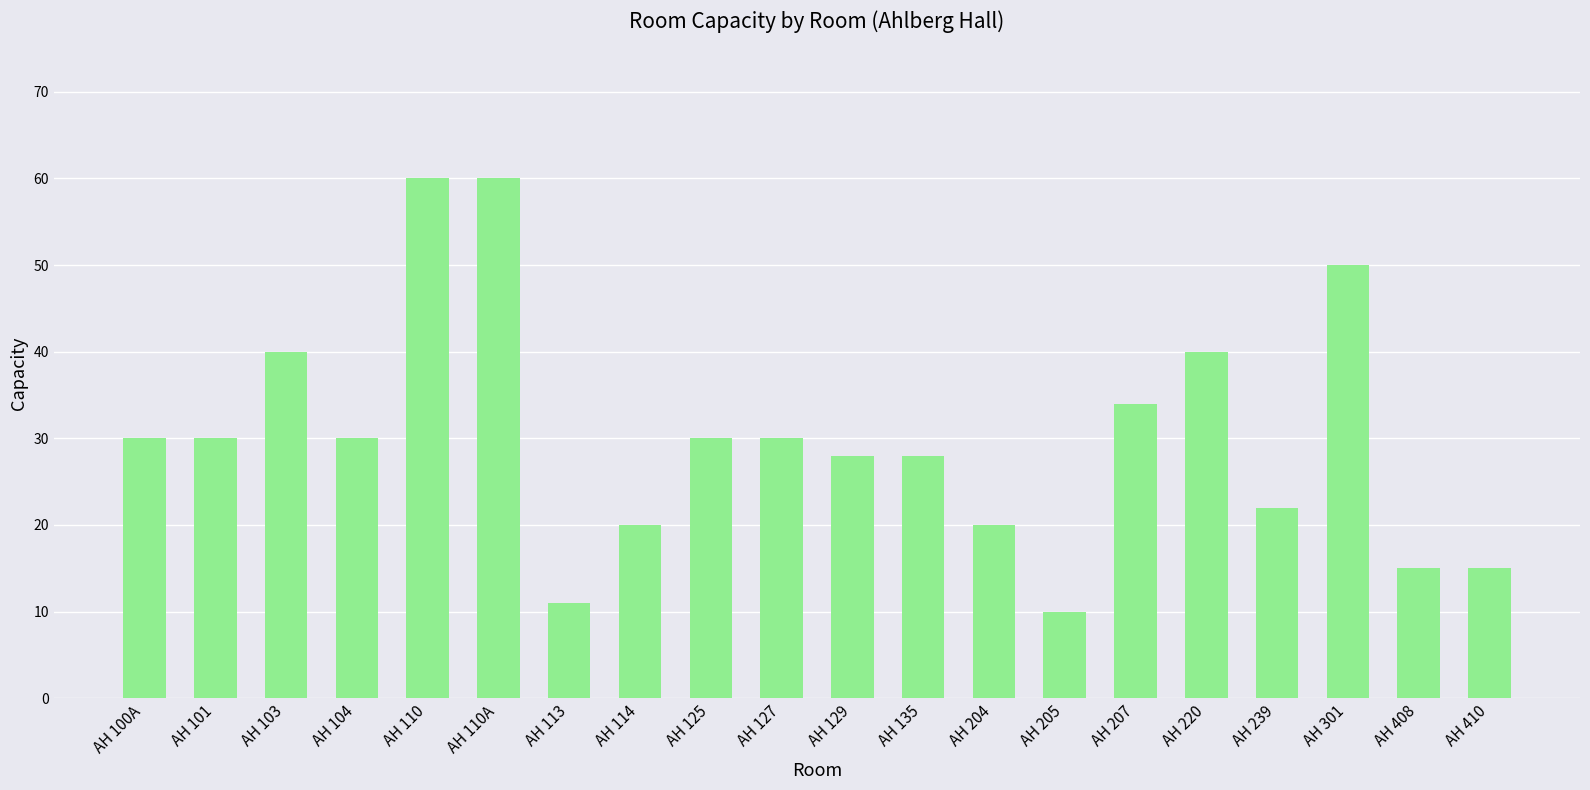

Which label corresponds to the smallest value in the chart?

AH 205